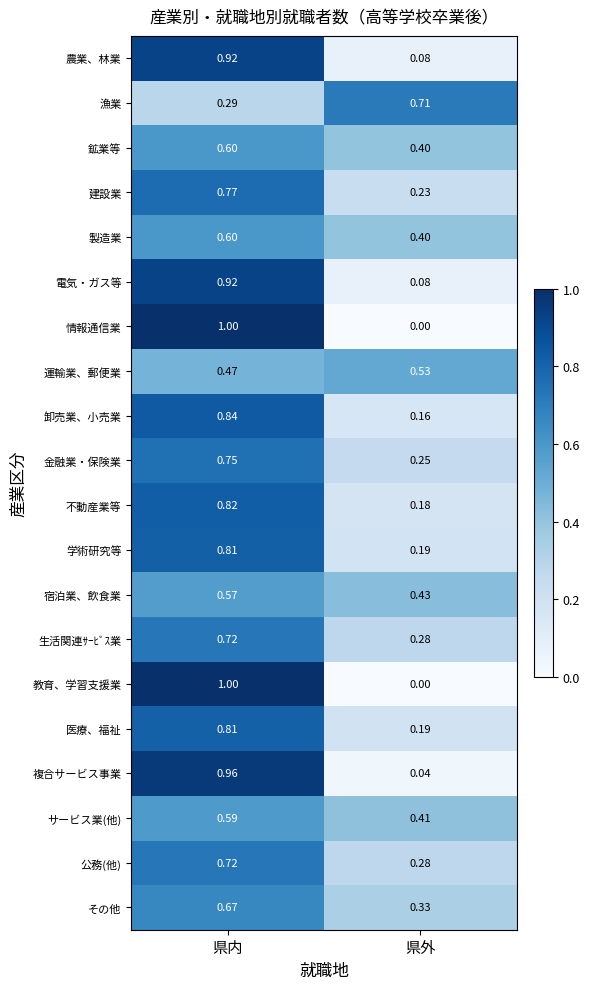

What is the greatest value displayed?

1.0